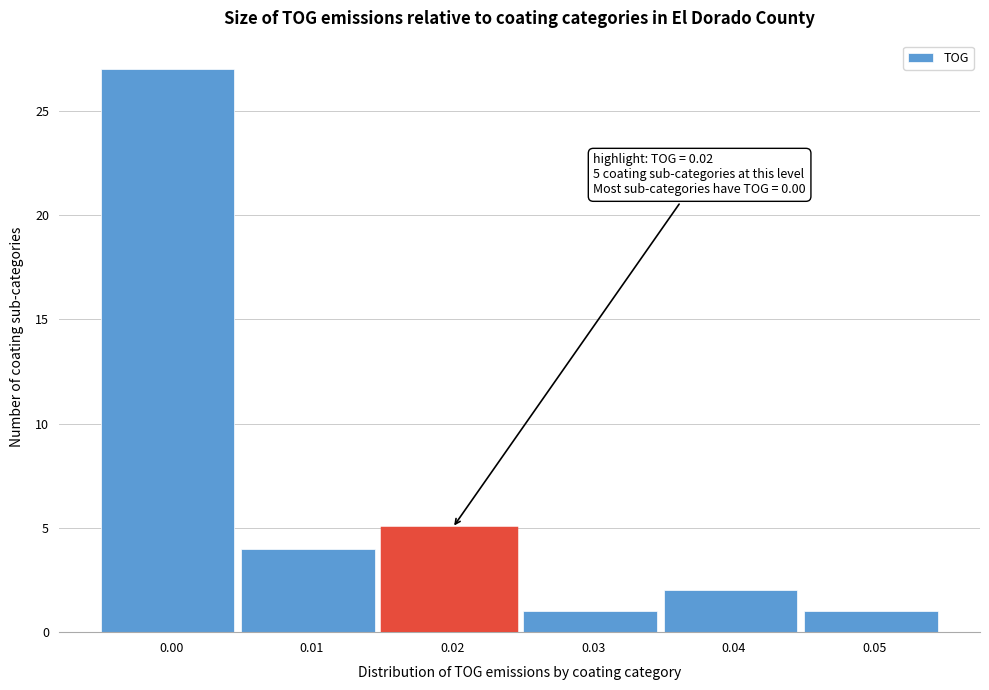

Reading right to left, transcribe all the data shown in this chart.

1	2	1	5	4	27